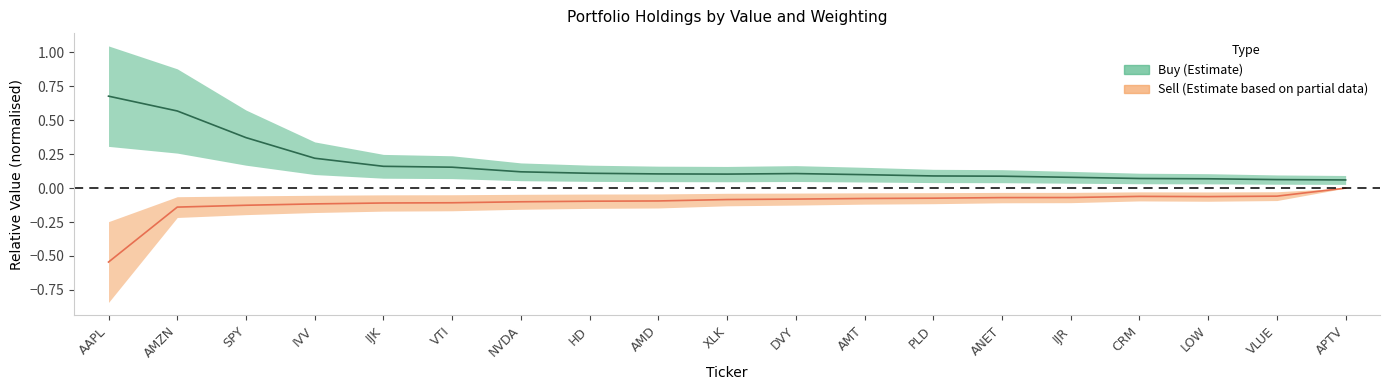

The value of Buy_value at DVY is 0.1. True or false?

True